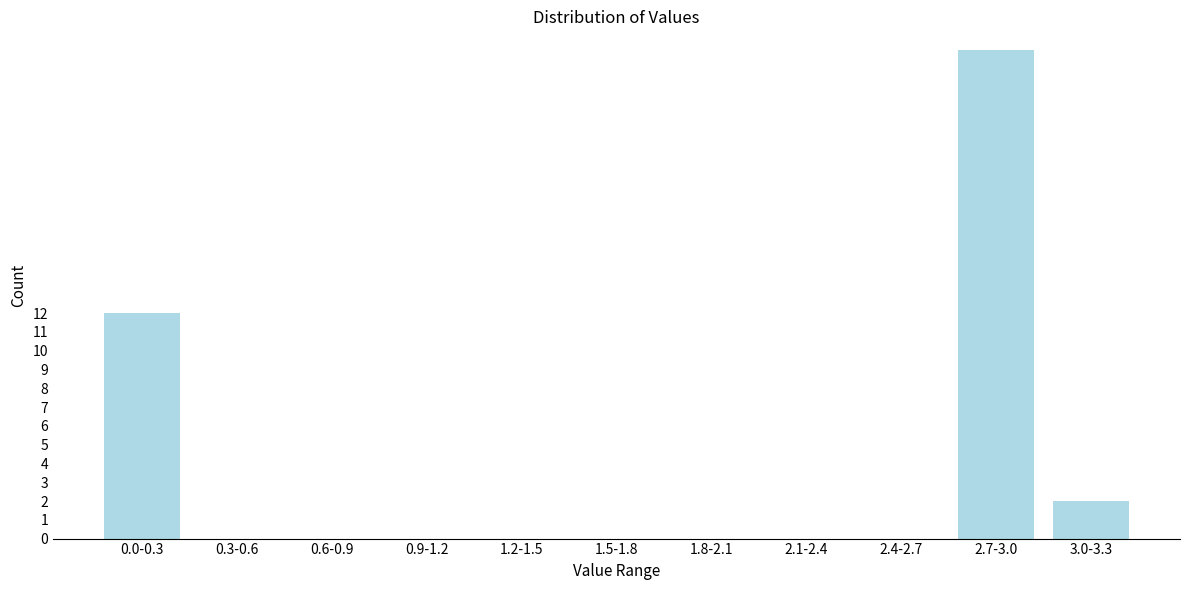

Reading left to right, transcribe all the data shown in this chart.

0.0-0.3=12	0.3-0.6=0	0.6-0.9=0	0.9-1.2=0	1.2-1.5=0	1.5-1.8=0	1.8-2.1=0	2.1-2.4=0	2.4-2.7=0	2.7-3.0=26	3.0-3.3=2